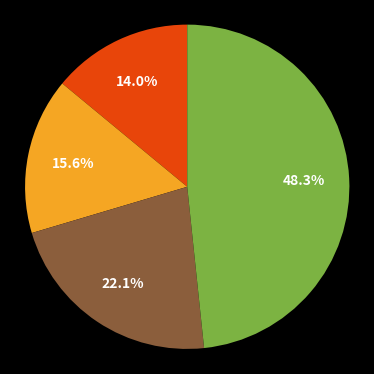

Is there any slice that represents more than half of the pie?

No